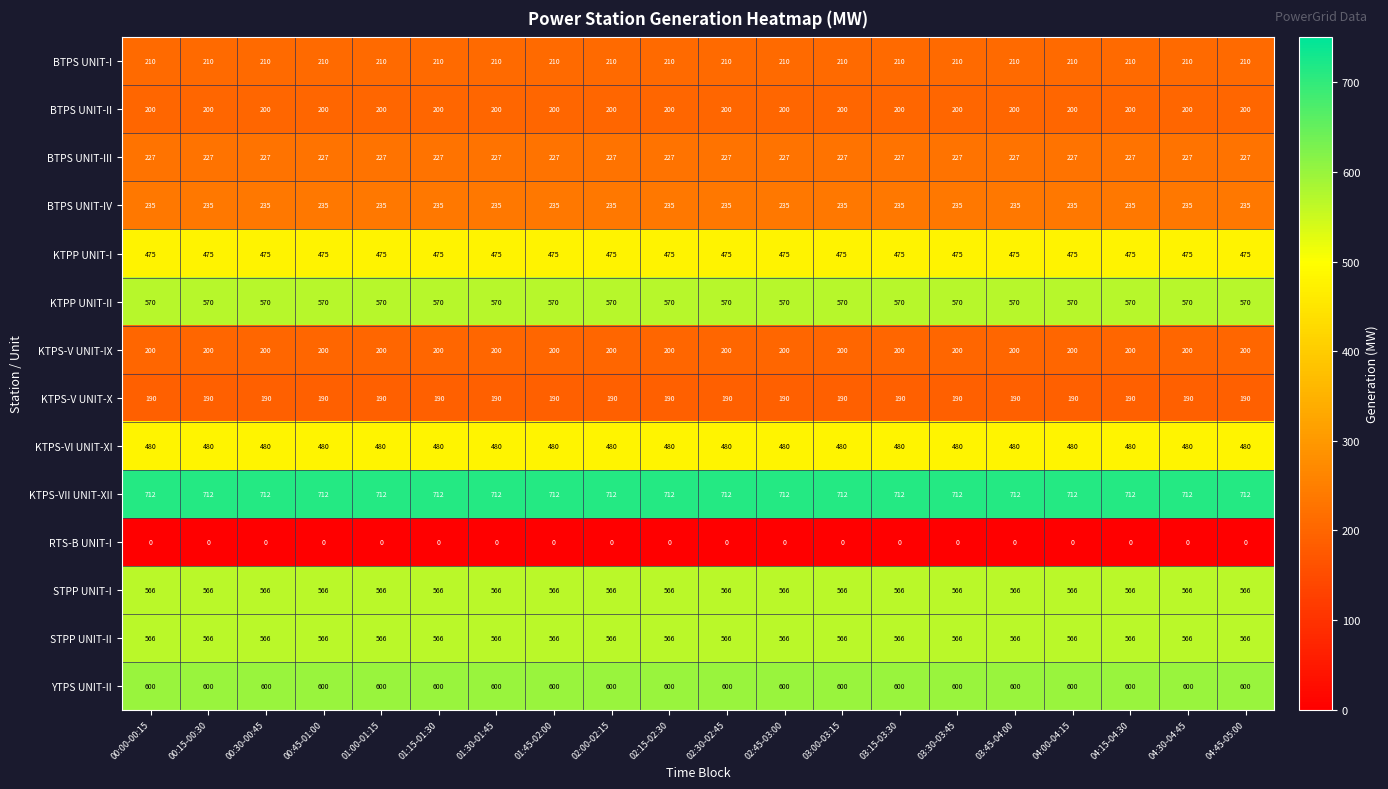

What is the sum of the BTPS UNIT-III values at 02:45-03:00 and 01:15-01:30?

454